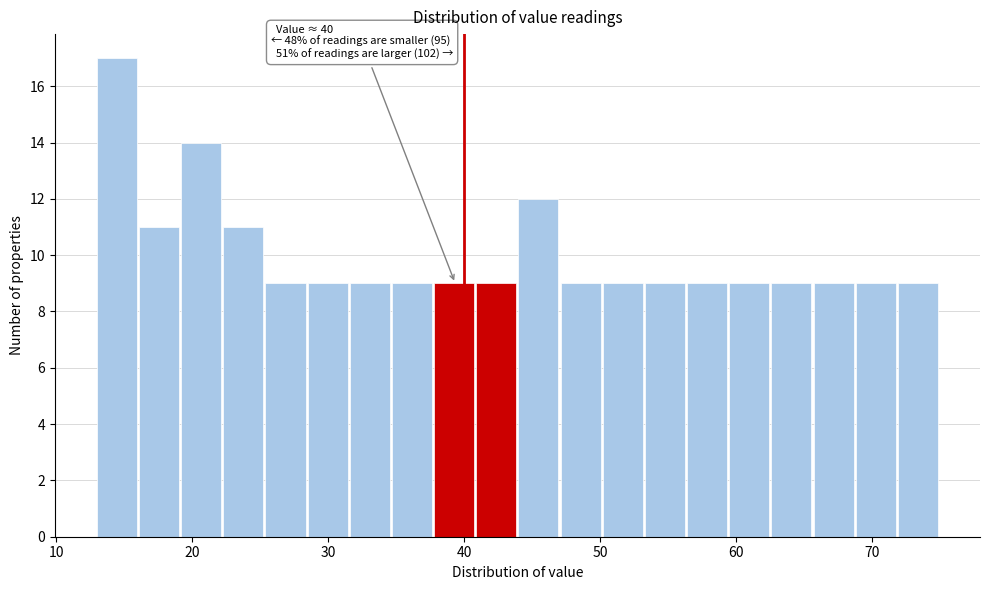

Around what value on the x-axis is the tallest bar? Give the approximate position of its centre, as read against the axis.

14